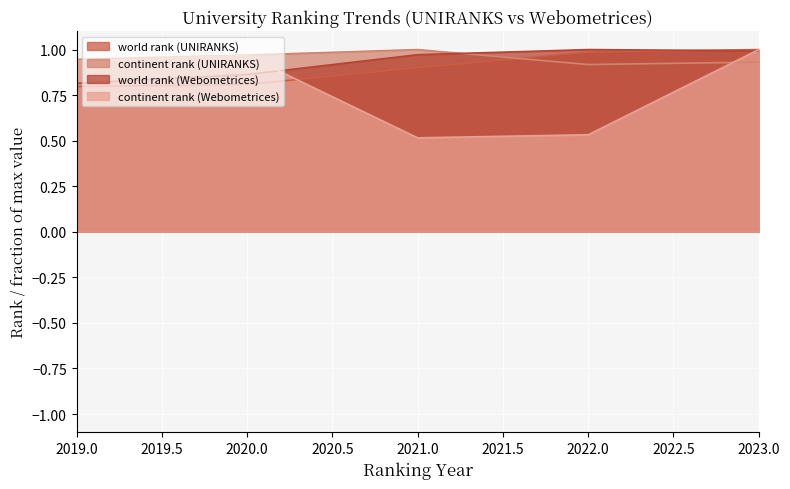

Which series ends up on top after the final intersection of world rank (Webometrices) and continent rank (UNIRANKS)?

world rank (Webometrices)